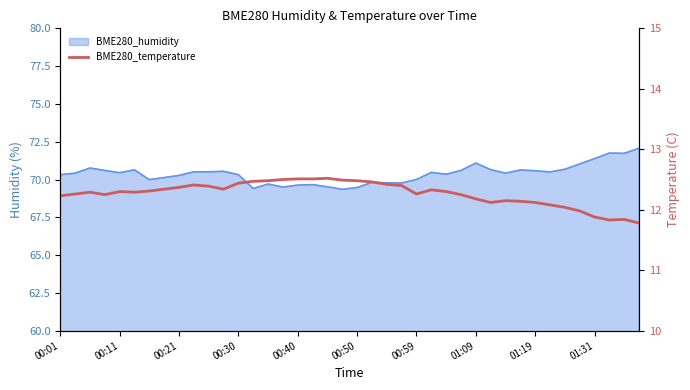

What is the change in value from 20 to 33?

-0.4